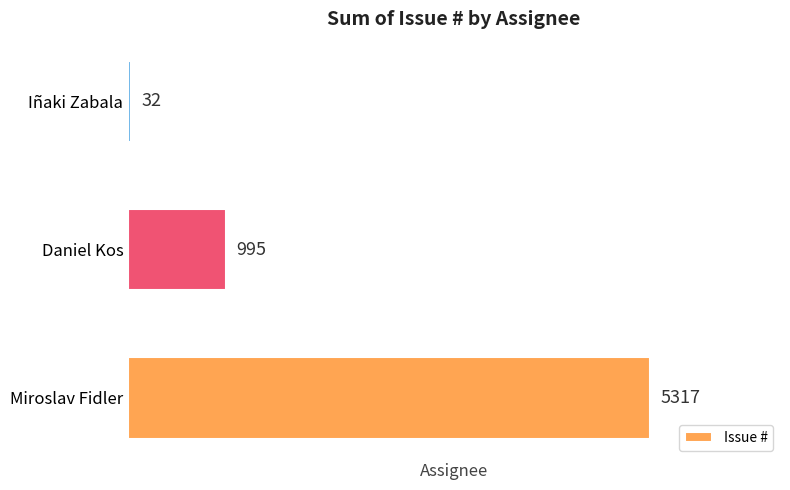

List the labels in order of value, smallest first.

Iñaki Zabala, Daniel Kos, Miroslav Fidler